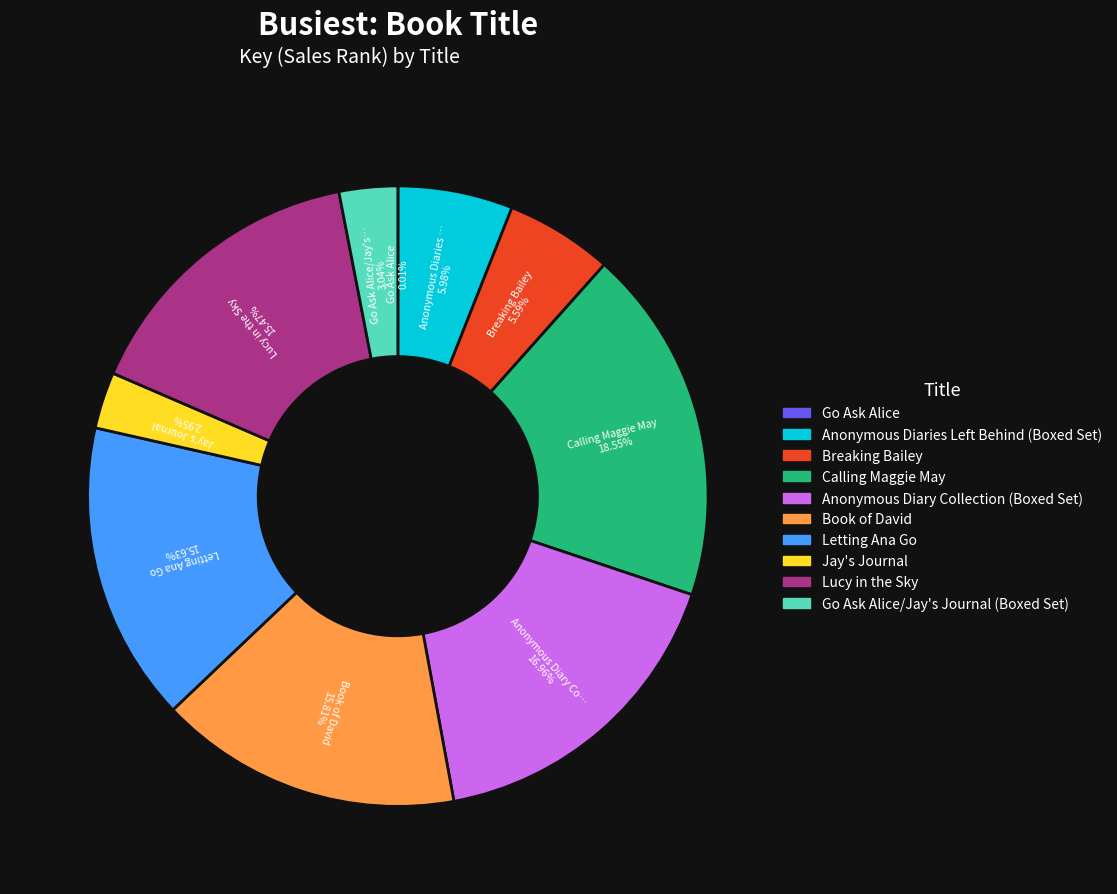

What is the largest slice in the pie chart?

Calling Maggie May